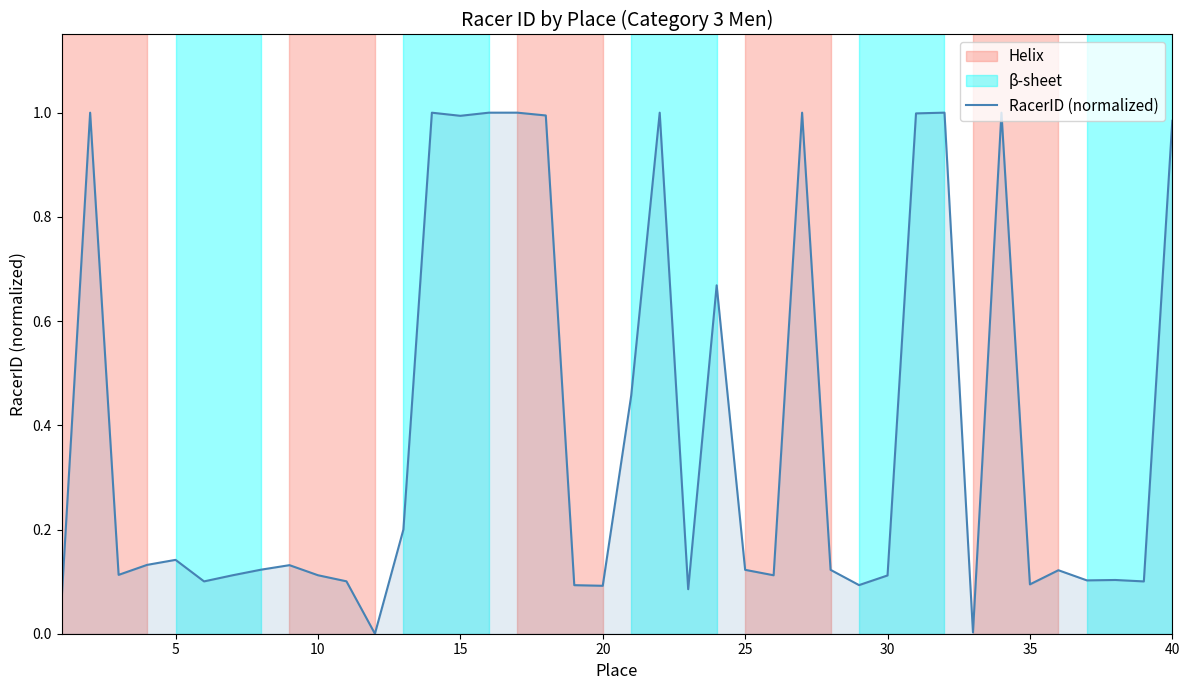

What is the maximum value shown in the chart?

1.0